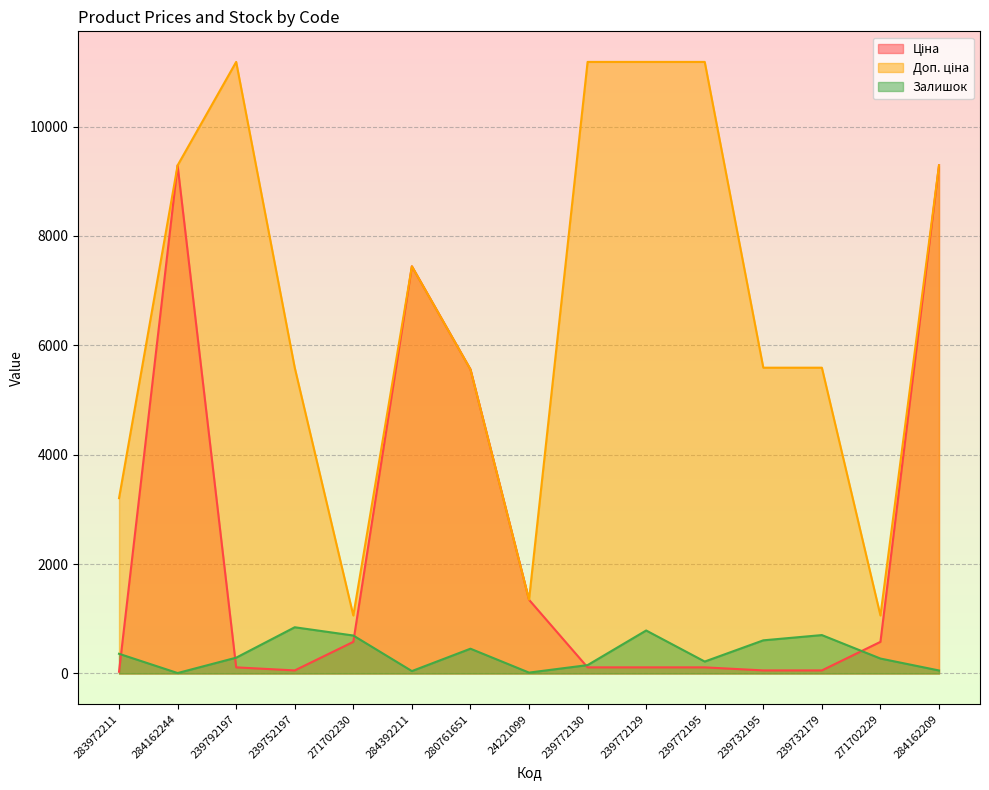

What is the sum of the Залишок values at 284392211 and 283972211?

404.0